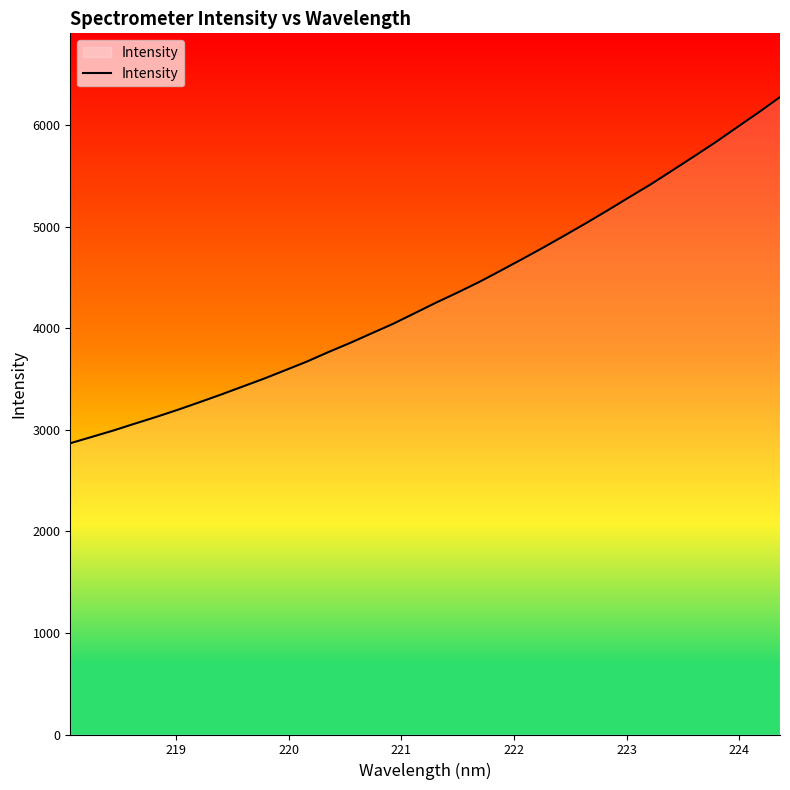

What is the greatest value displayed?

6278.8